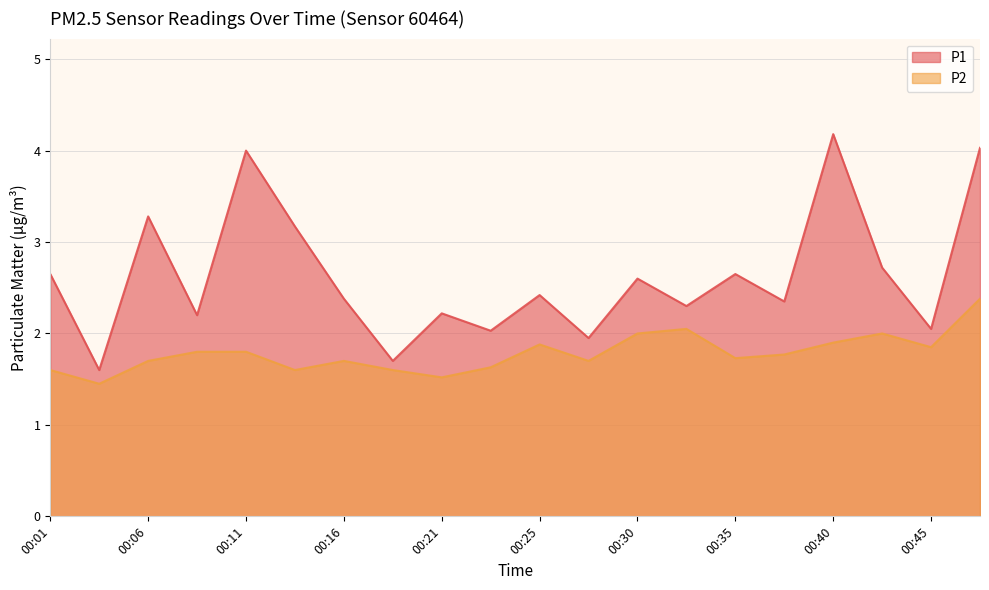

What is the average value of the P1 series?

2.6